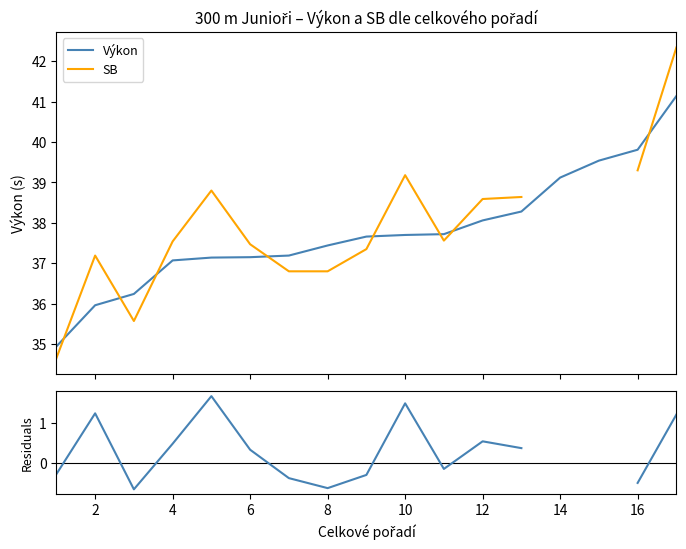

True or false: SB and Výkon intersect in this chart.

True